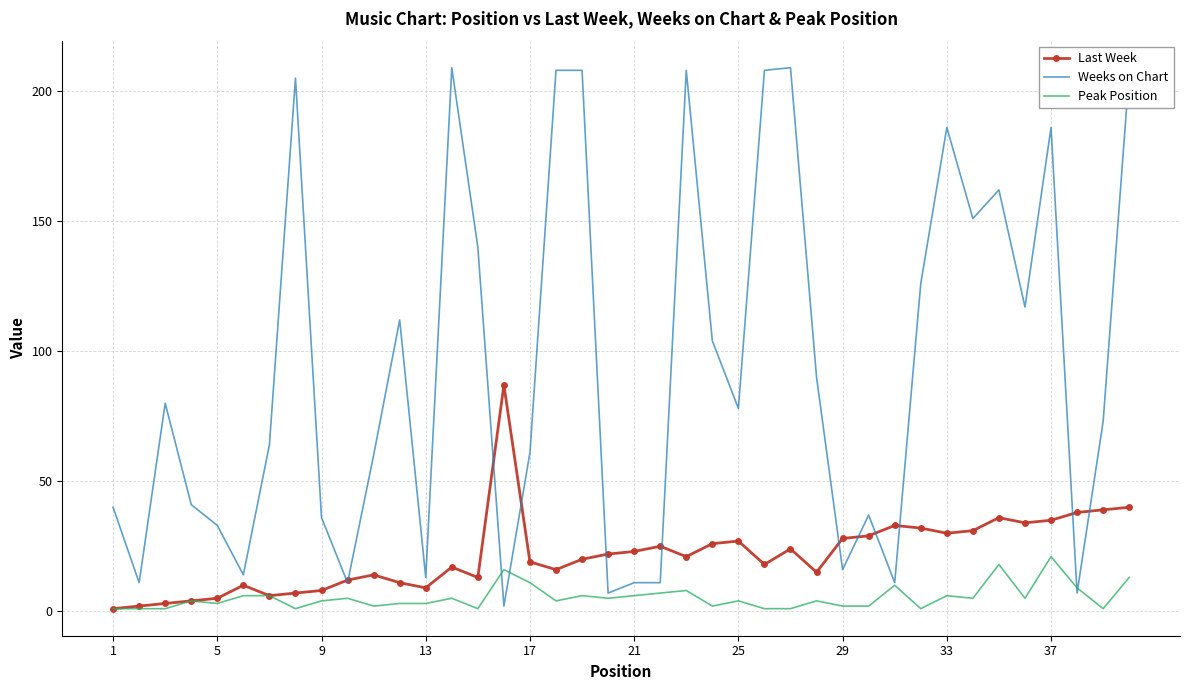

Rank the series by their maximum value, from highest to lowest.

Weeks on Chart, Last Week, Peak Position